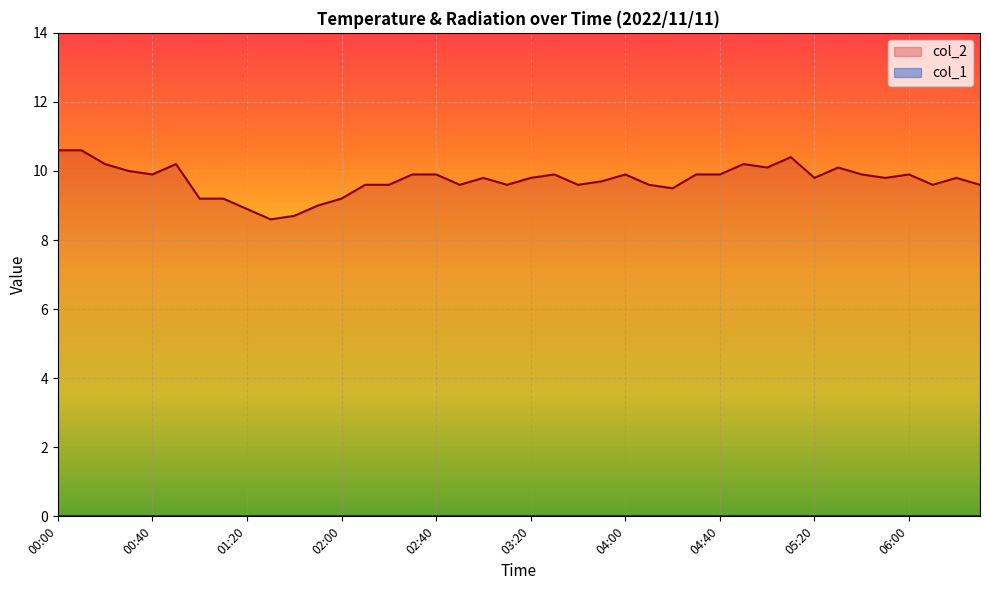

The chart shows a value of 6.4 at 06:10. True or false?

False